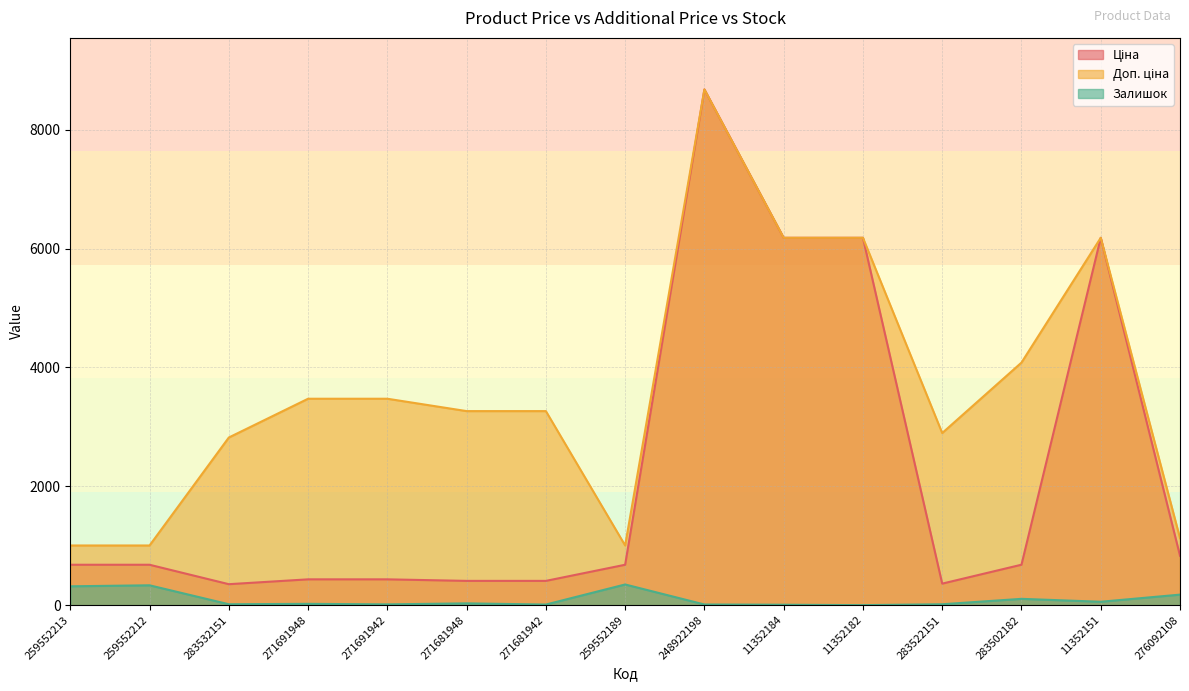

At which label does Ціна first exceed 679?

259552213